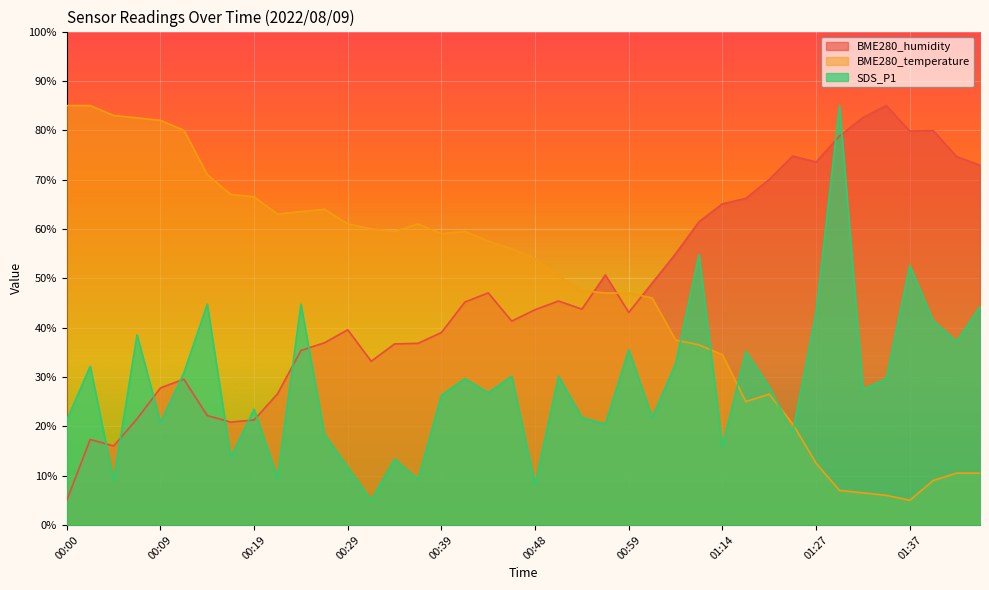

What is the difference between the BME280_humidity values at 01:27 and 00:22?

47.0